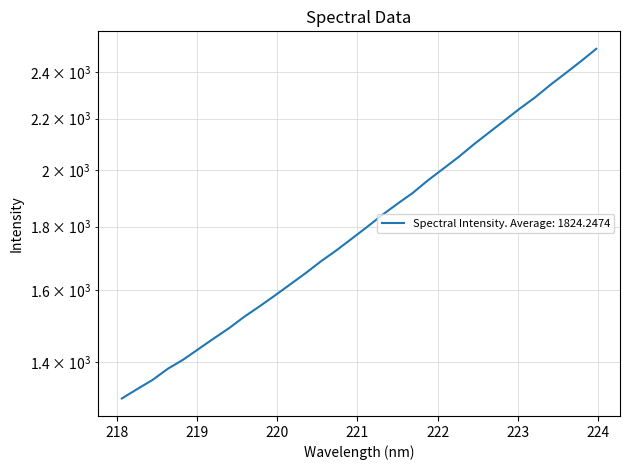

What is the sum of the values at 223.0264 and 220.3533?

3893.1